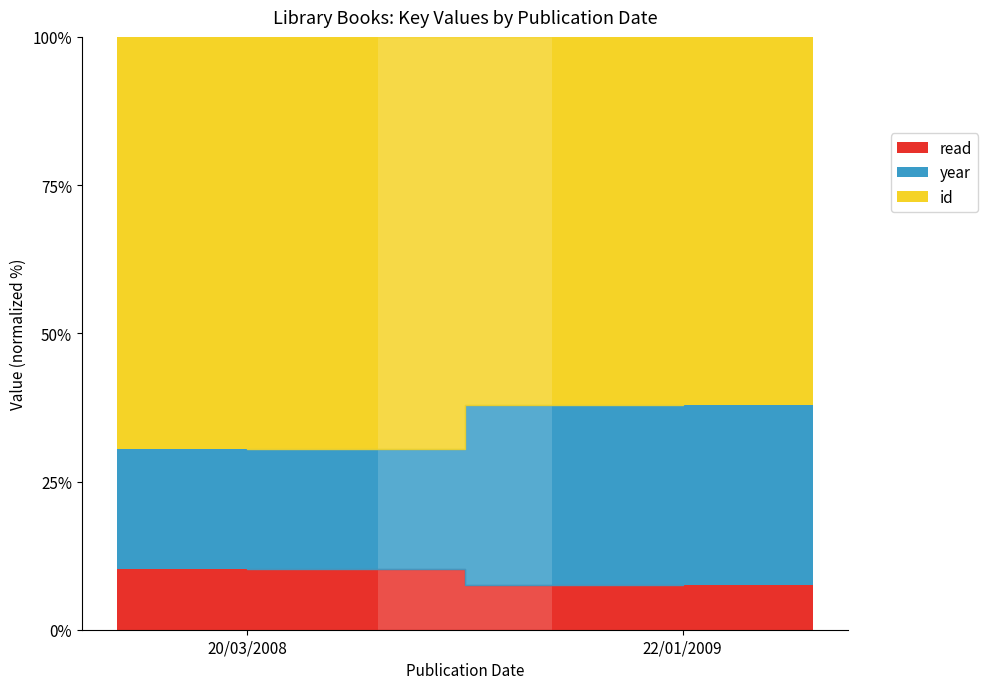

What is the total value across all series at 22/01/2009?

100.0